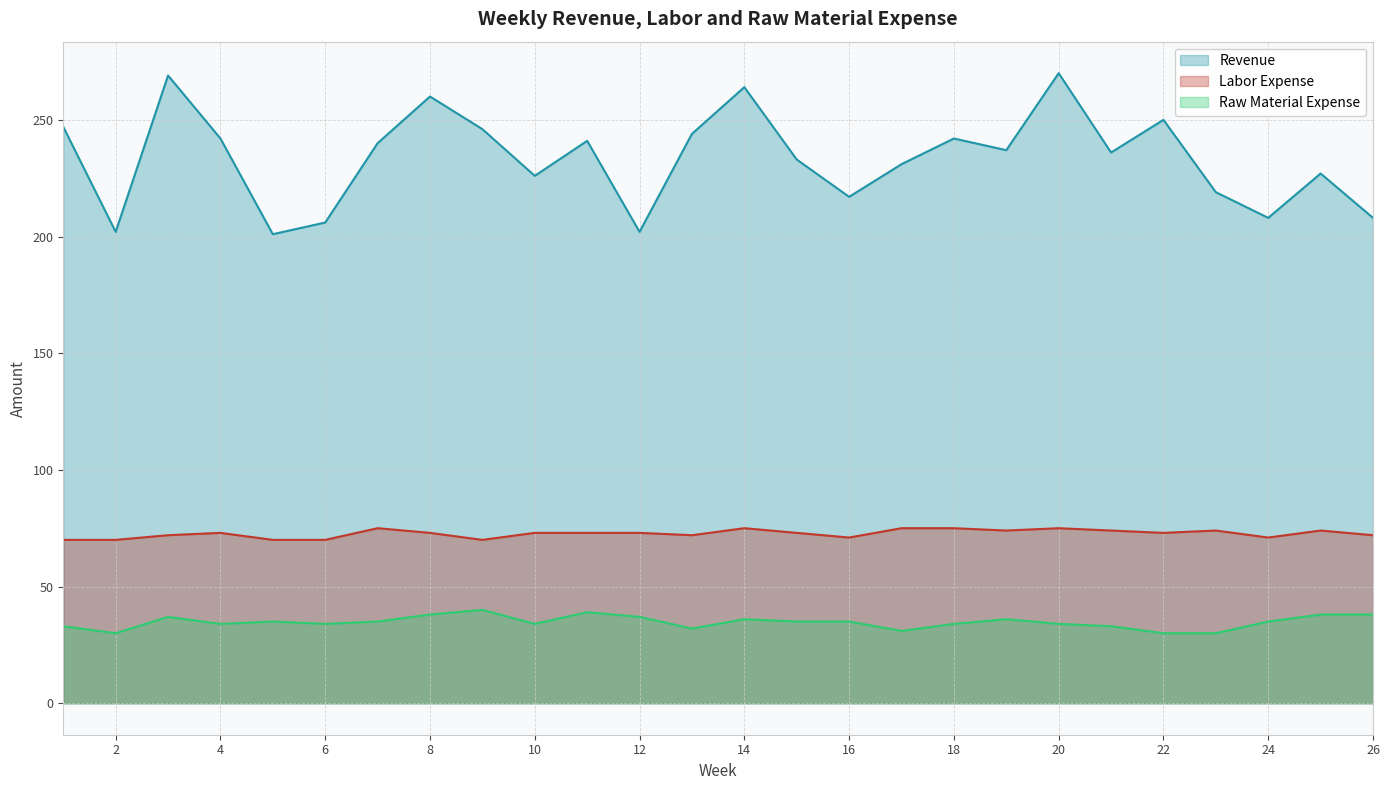

Which category has the lowest value across all series?

2